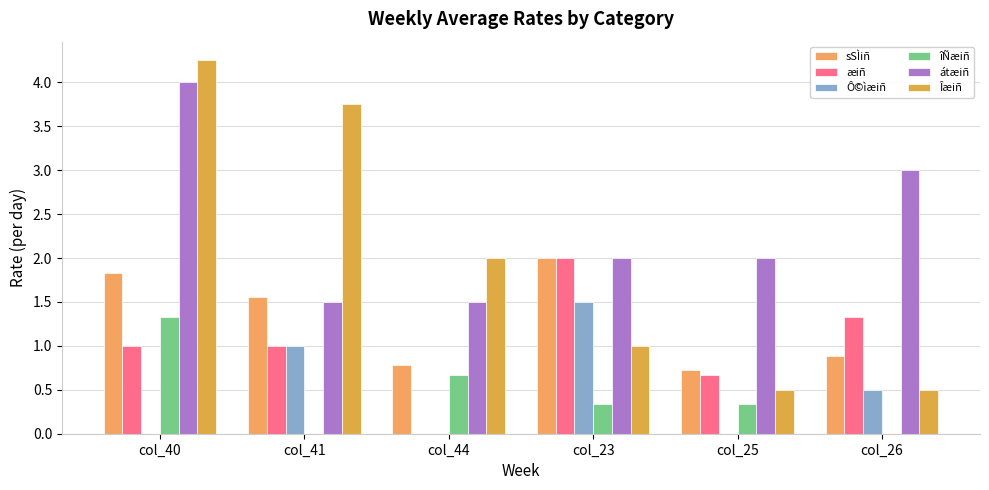

Which series has the largest range (max minus min)?

Îæiñ